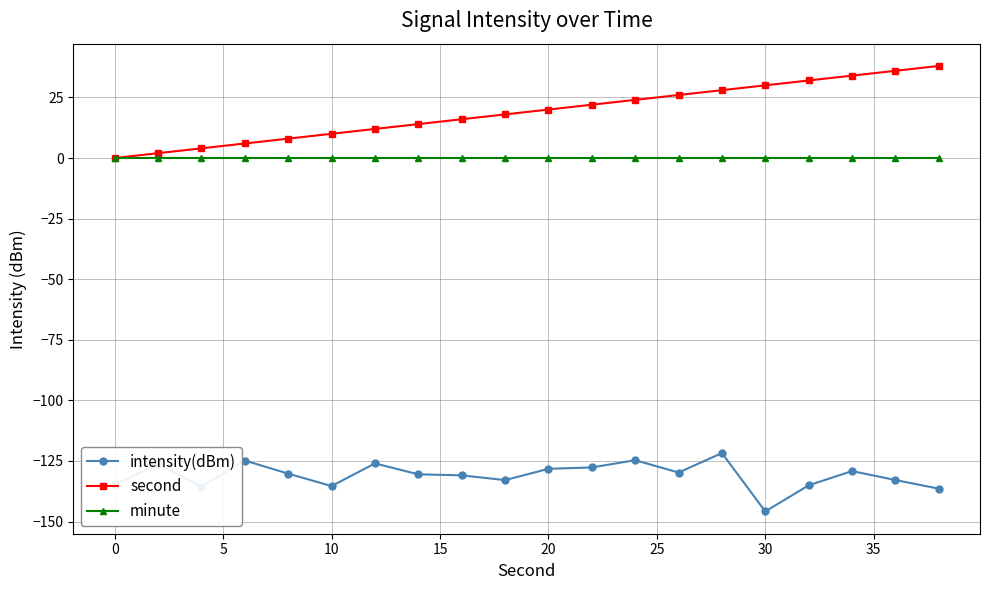

True or false: intensity(dBm) and minute intersect in this chart.

False